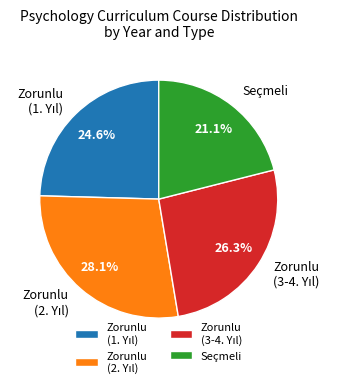

What is the smallest slice in the pie chart?

Seçmeli